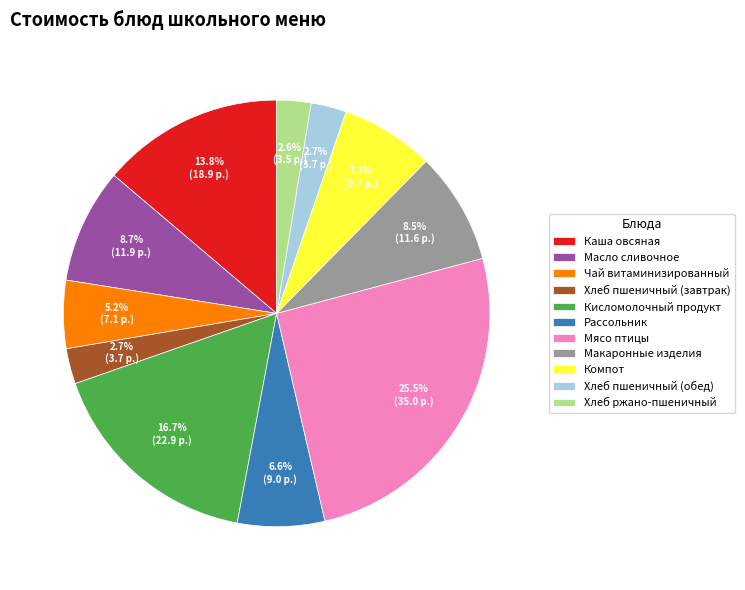

True or false: Хлеб пшеничный (обед) accounts for 3% of the total.

True